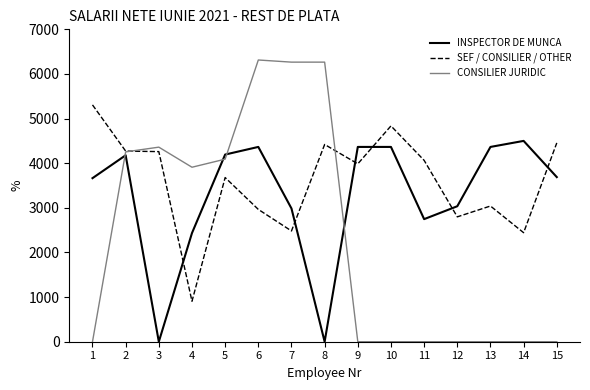

True or false: SEF / CONSILIER / OTHER and INSPECTOR DE MUNCA cross at least once.

True